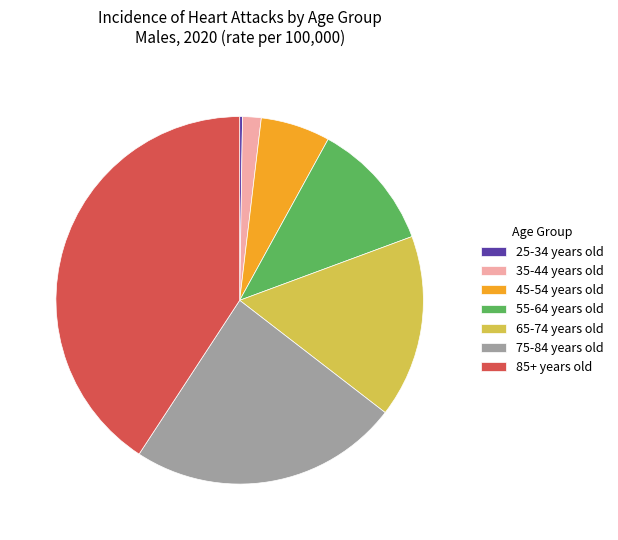

Which slice is the largest?

85+ years old